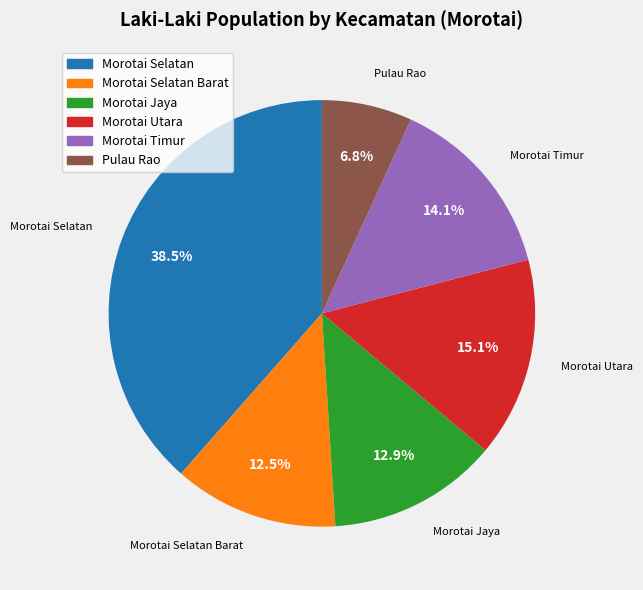

Is there any slice that represents more than half of the pie?

No